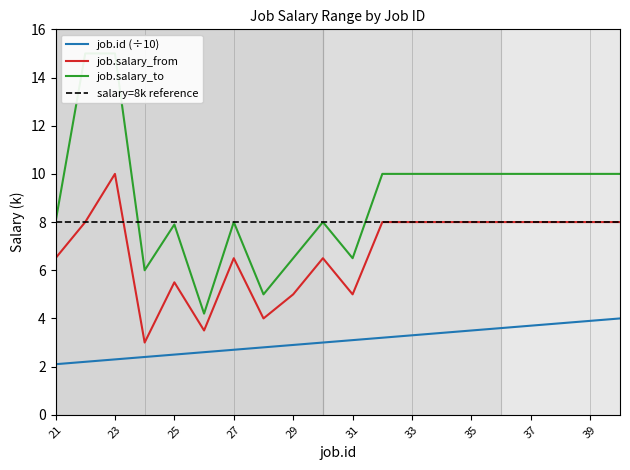

Is the value of job.salary_to at 33 greater than the value of job.id at 28?

Yes